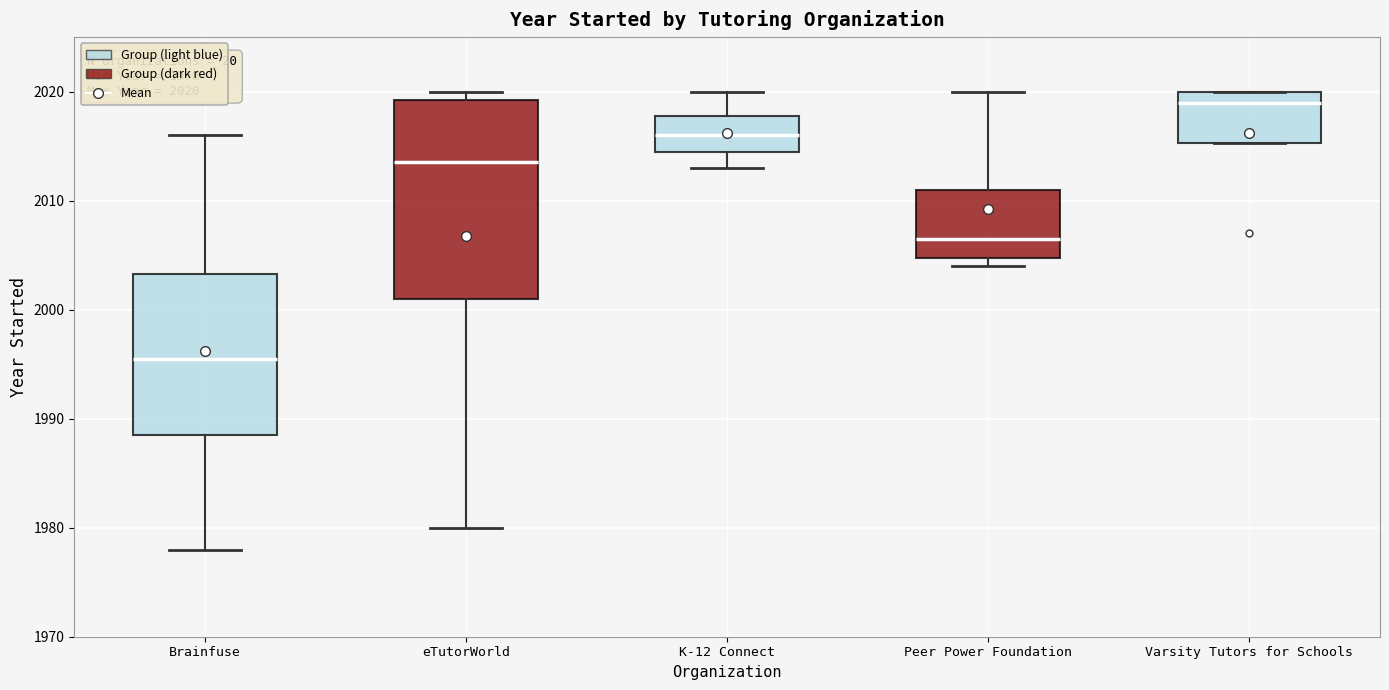

Which box has the highest median line?

Varsity Tutors for Schools